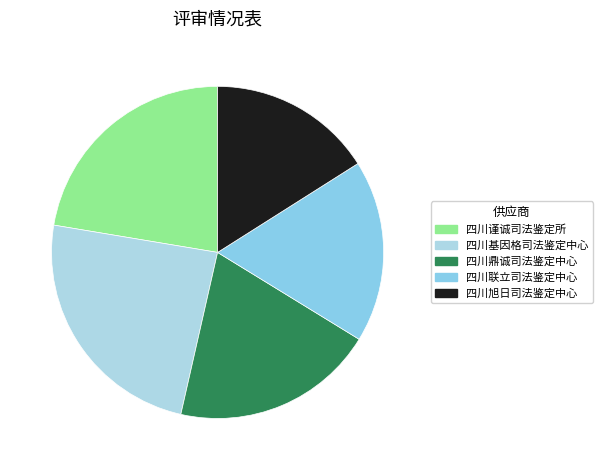

To the nearest percent, what is the difference between the 四川旭日司法鉴定中心 and 四川基因格司法鉴定中心 slice percentages?

8%